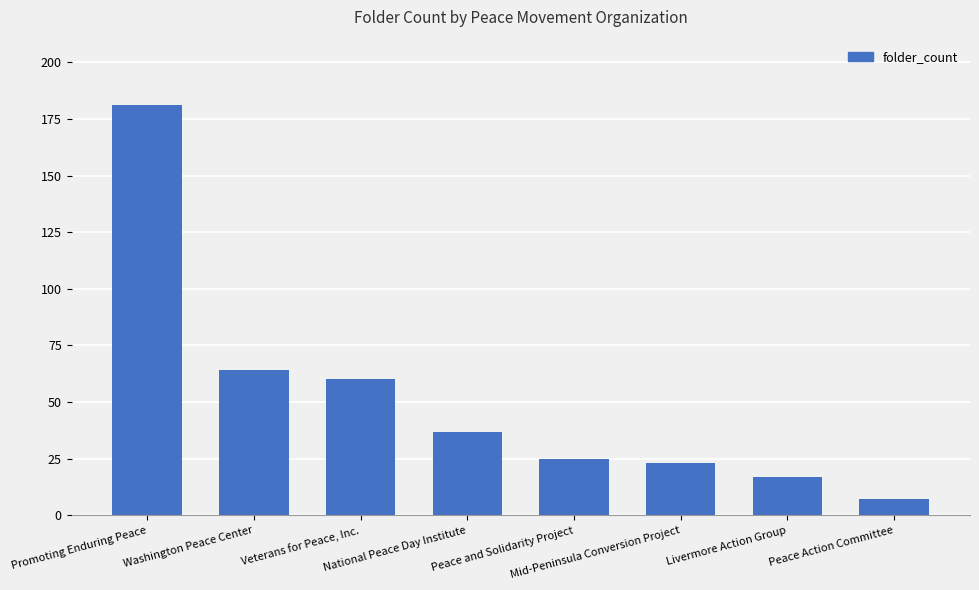

What is the average value?

52